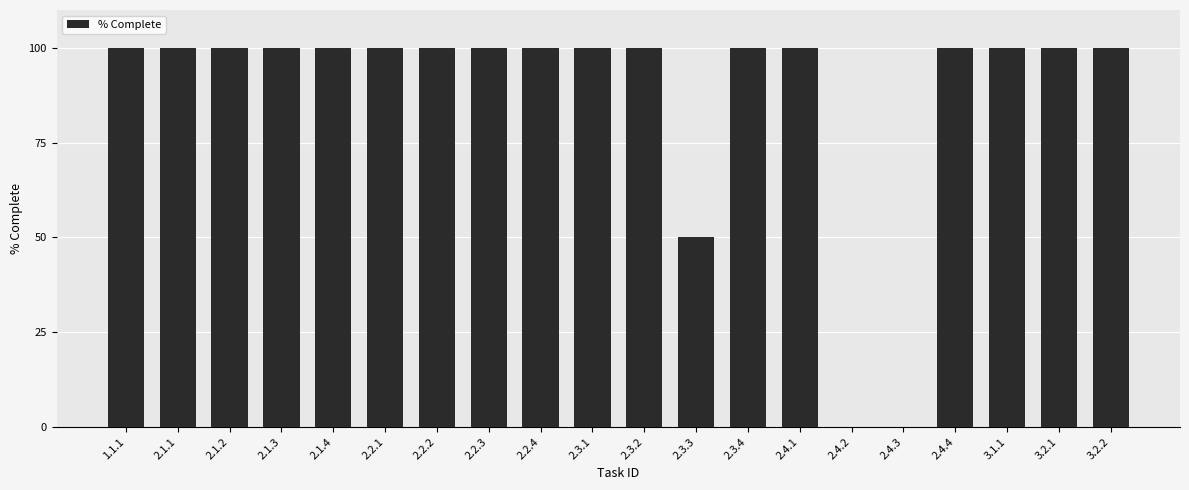

Reading left to right, transcribe all the data shown in this chart.

1.0	1.0	1.0	1.0	1.0	1.0	1.0	1.0	1.0	1.0	1.0	0.5	1.0	1.0	0.0	0.0	1.0	1.0	1.0	1.0